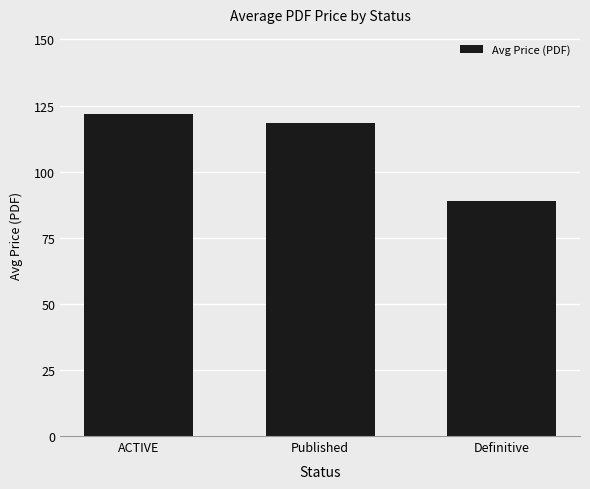

What is the sum of the values at Published and ACTIVE?

240.1